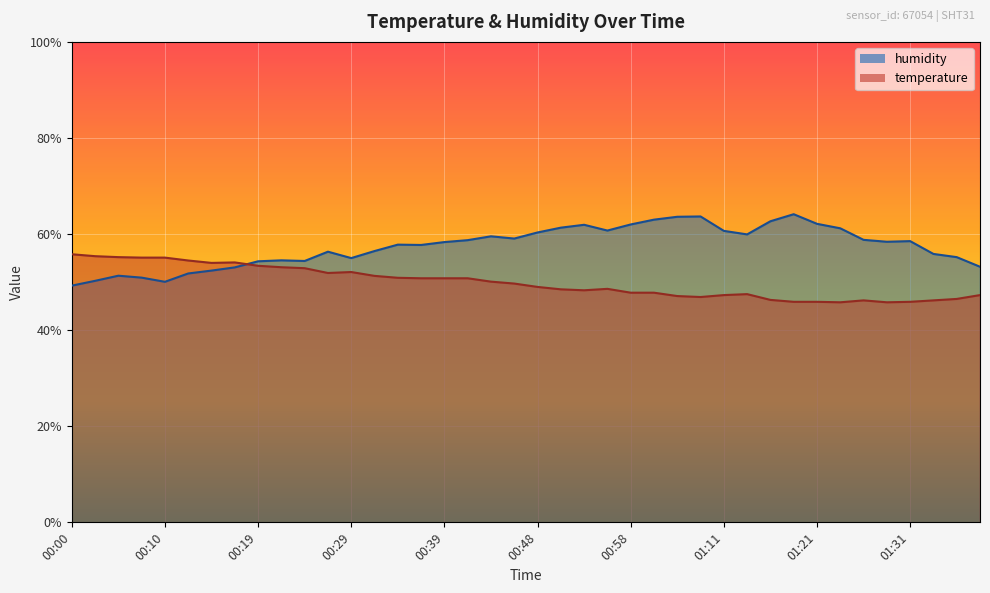

Where is the first local minimum for humidity?

00:10